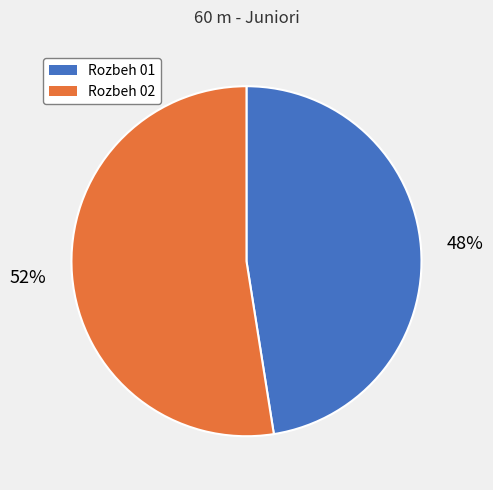

Does any single category account for the majority?

Yes